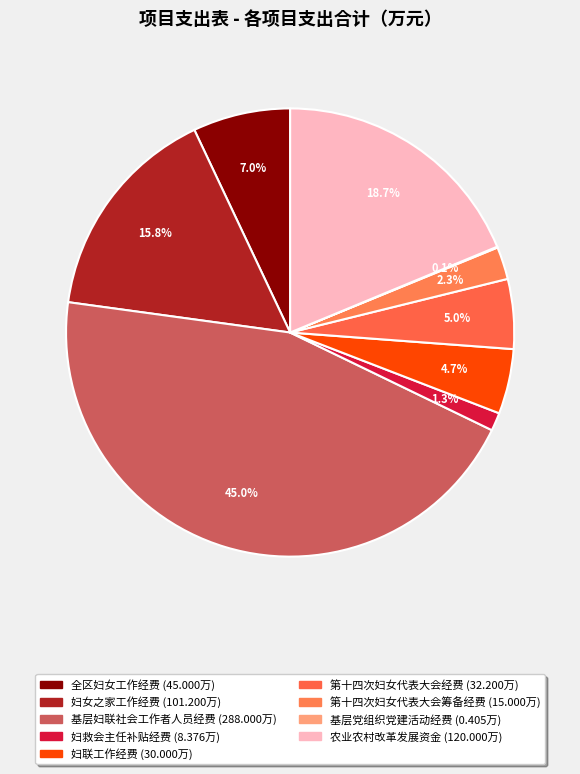

Is the sum of 第十四次妇女代表大会筹备经费 and 农业农村改革发展资金 greater than half?

No